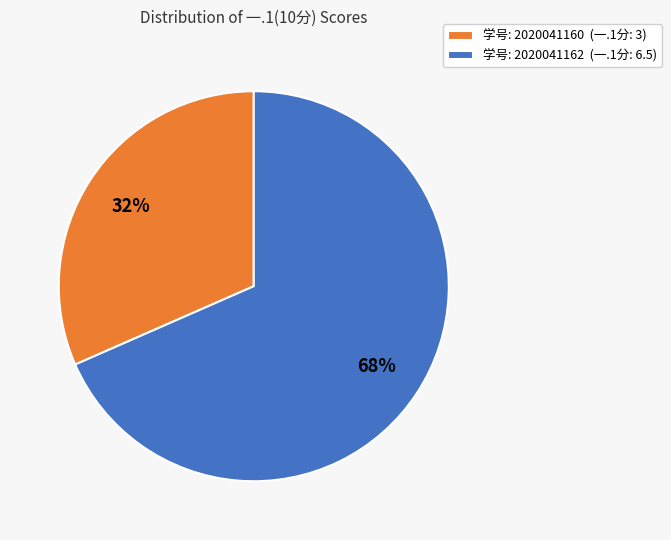

Do 学号: 2020041162 (一.1分: 6.5) and 学号: 2020041160 (一.1分: 3) together represent more than half of the pie?

Yes